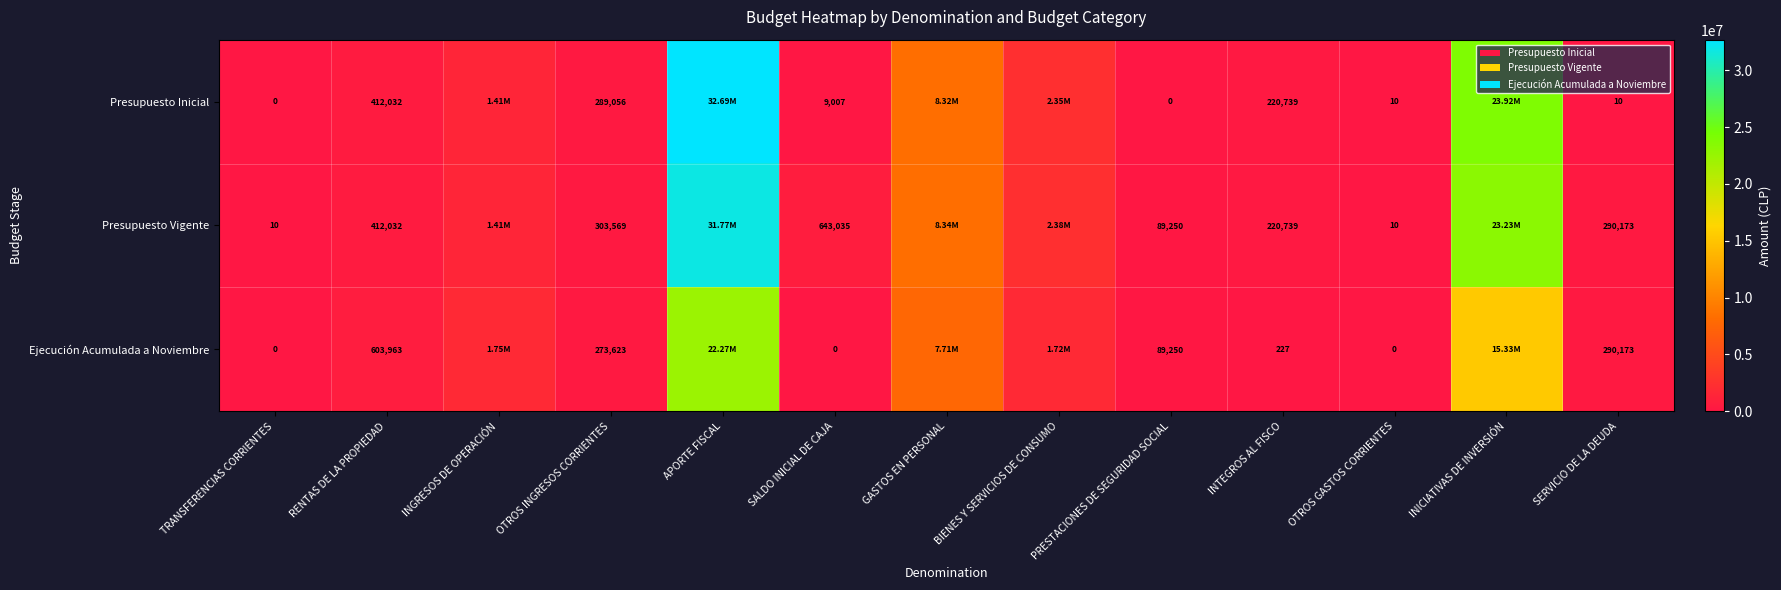

How many distinct data groups are displayed?

3